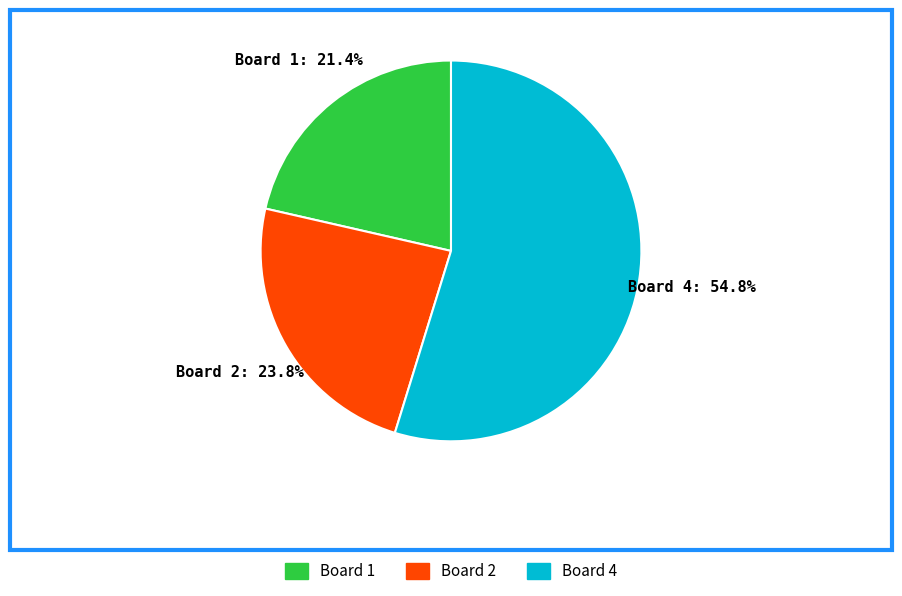

Does any single category account for the majority?

Yes